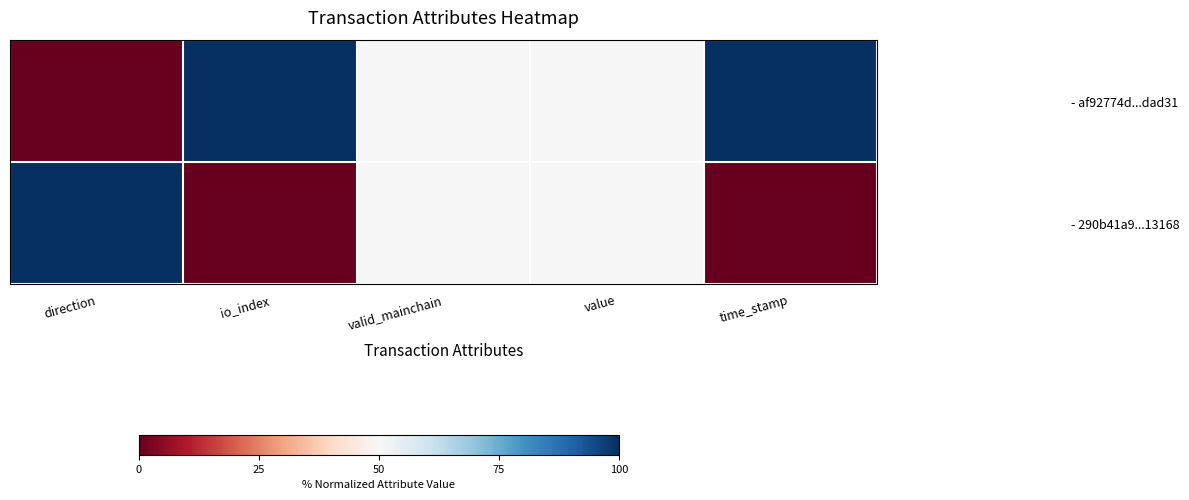

Rank the series by their maximum value, from lowest to highest.

- af92774d...dad31, - 290b41a9...13168